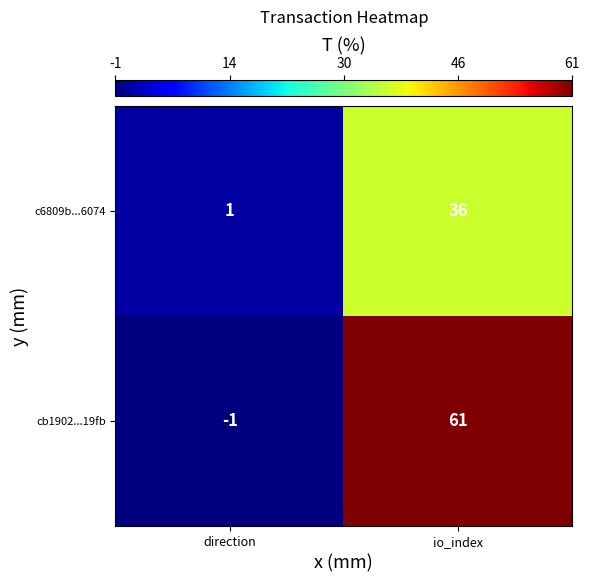

What is the difference between the c6809b...6074 values at io_index and direction?

35